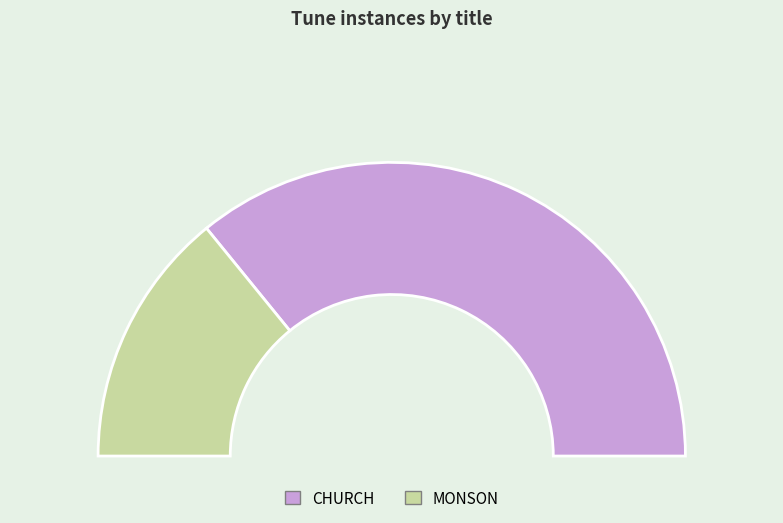

The CHURCH slice represents 60% of the pie. True or false?

False